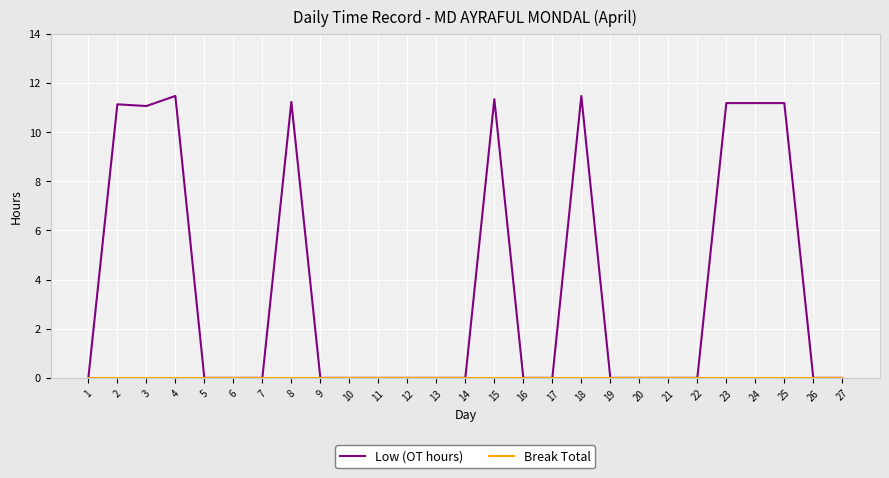

Which series has the largest total across all categories?

Low (OT hours)